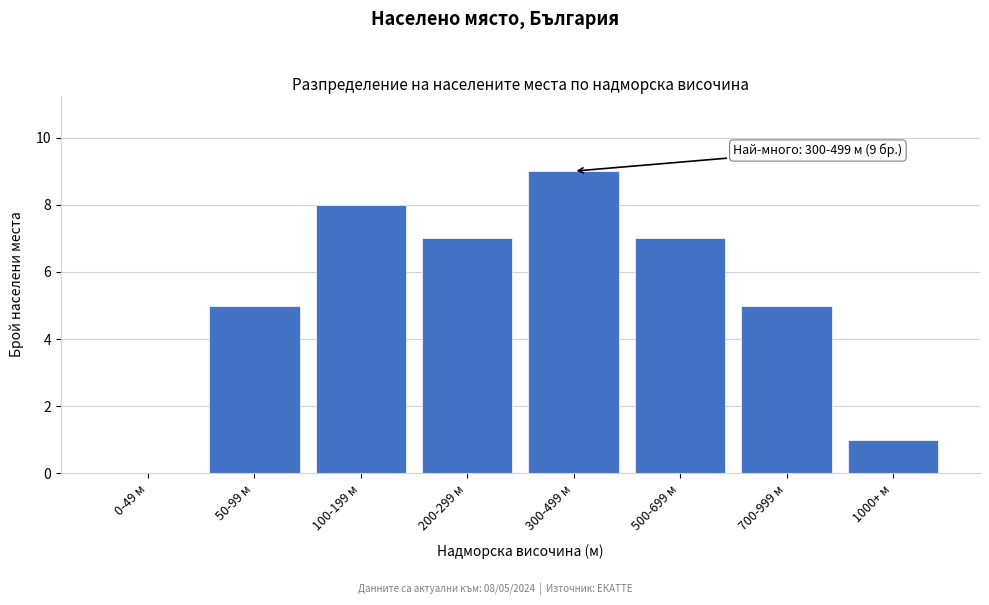

Reading left to right, what are all the values shown in this chart?

0-49 м=0	50-99 м=5	100-199 м=8	200-299 м=7	300-499 м=9	500-699 м=7	700-999 м=5	1000+ м=1